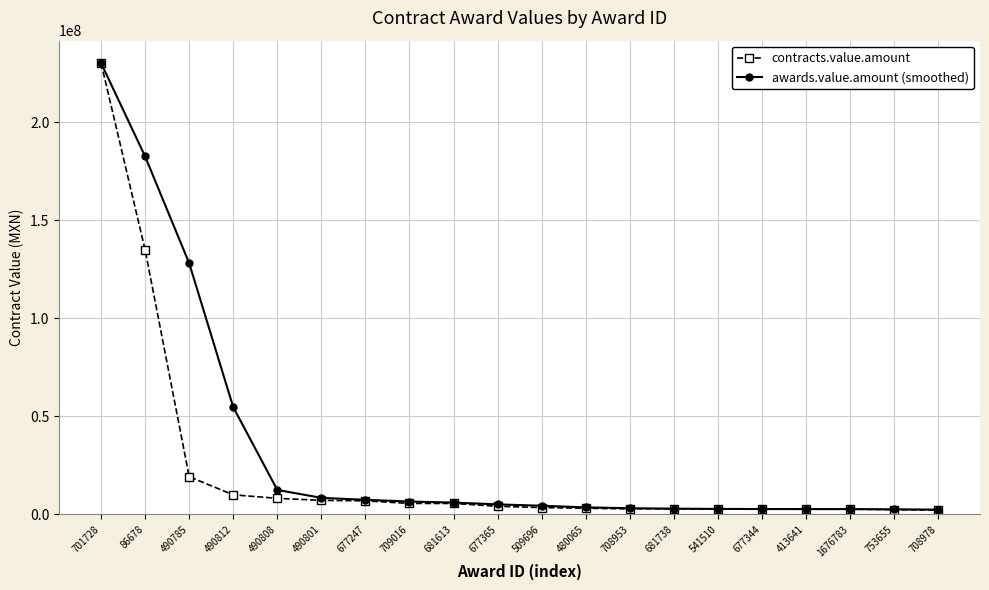

What is the difference between the maximum and minimum values in the contracts.value.amount series?

228047608.0